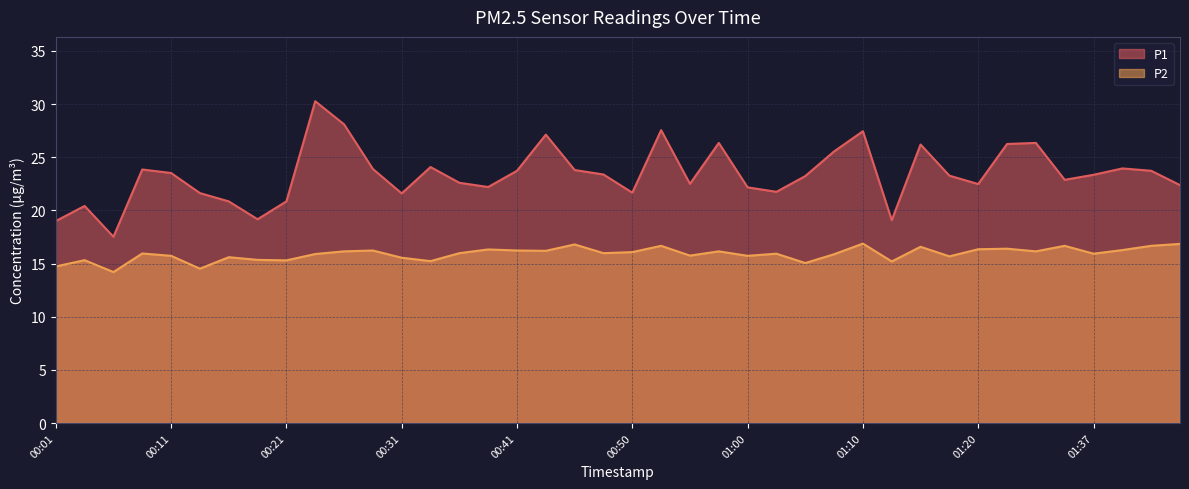

How many data points in P1 are less than 23?

18